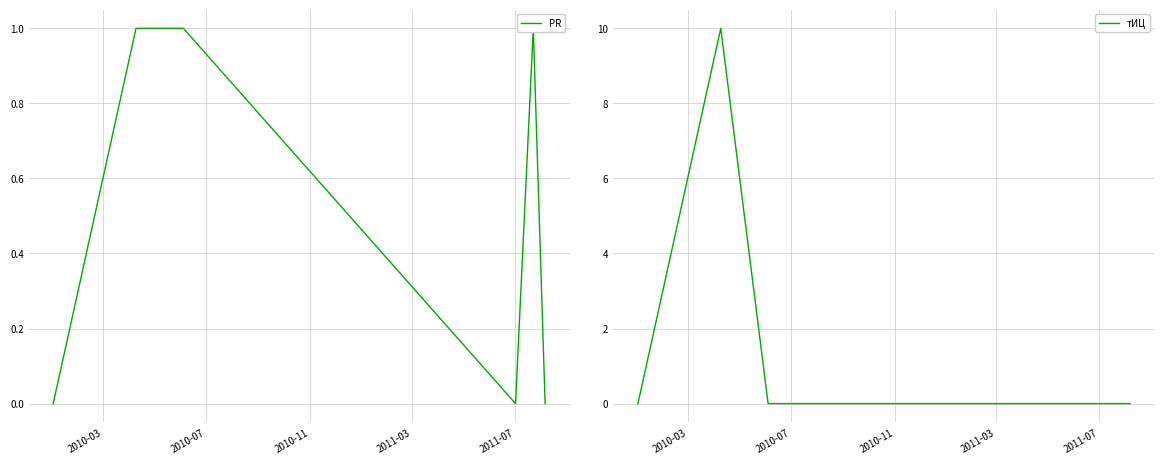

How many PR values are between 0 and 1?

6